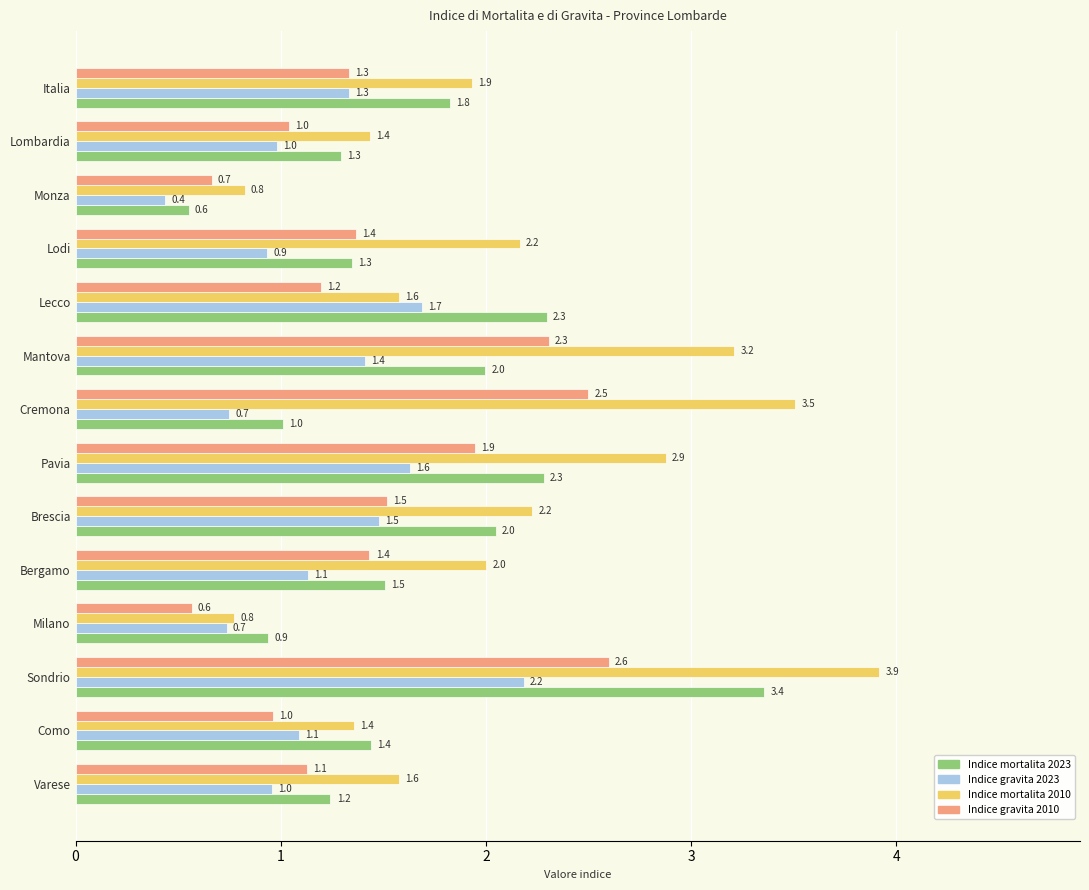

At how many categories does at least one series exceed 2?

8